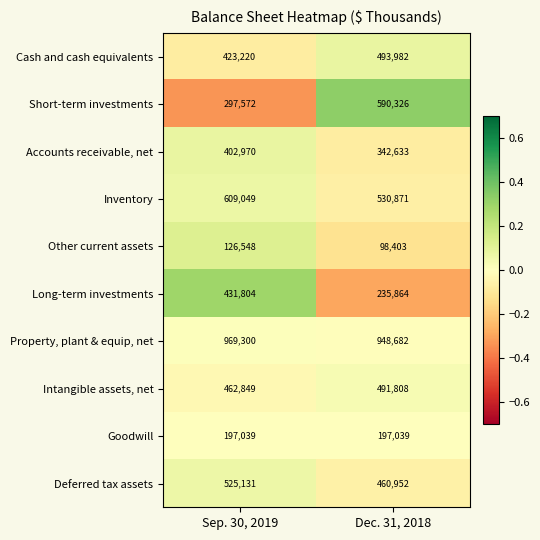

Which series has the largest range (max minus min)?

Short-term investments